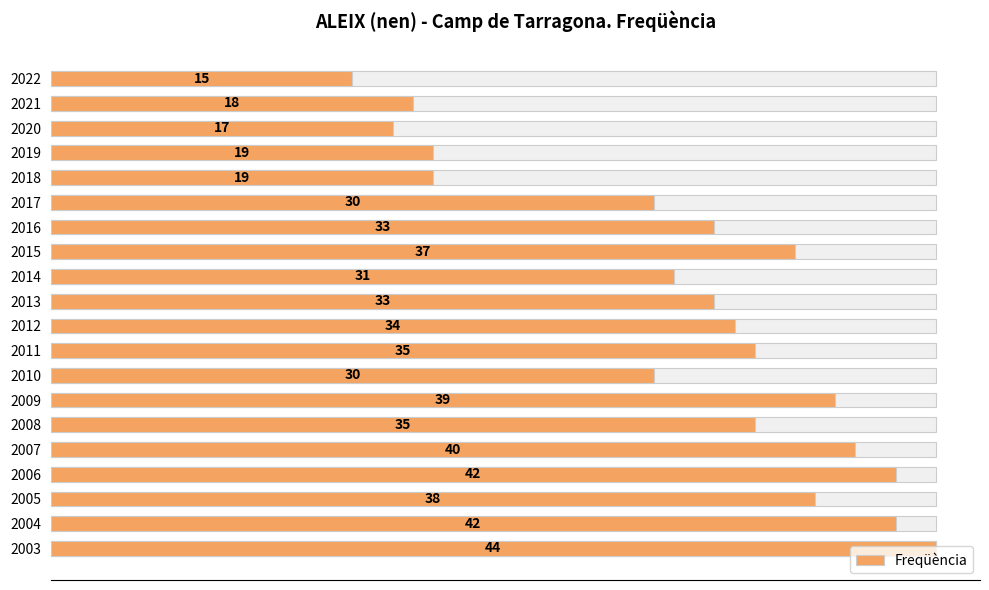

Reading left to right, transcribe all the data shown in this chart.

15	18	17	19	19	30	33	37	31	33	34	35	30	39	35	40	42	38	42	44